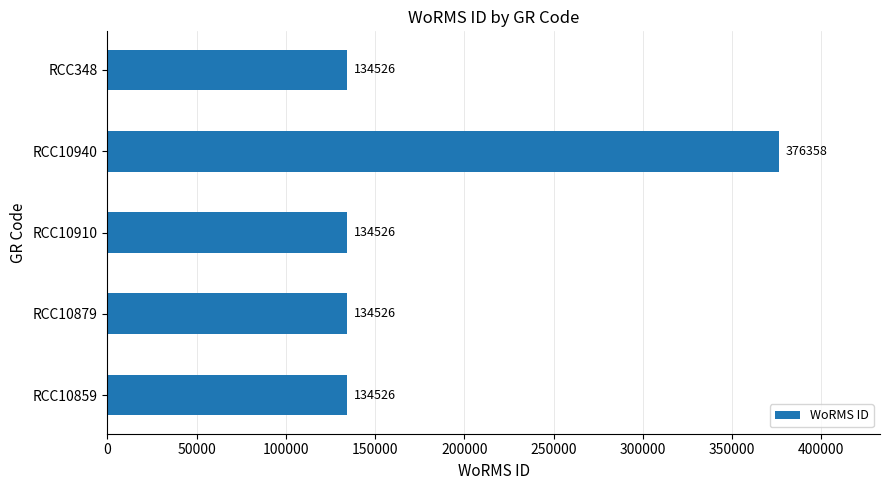

How many bars are there in total?

5